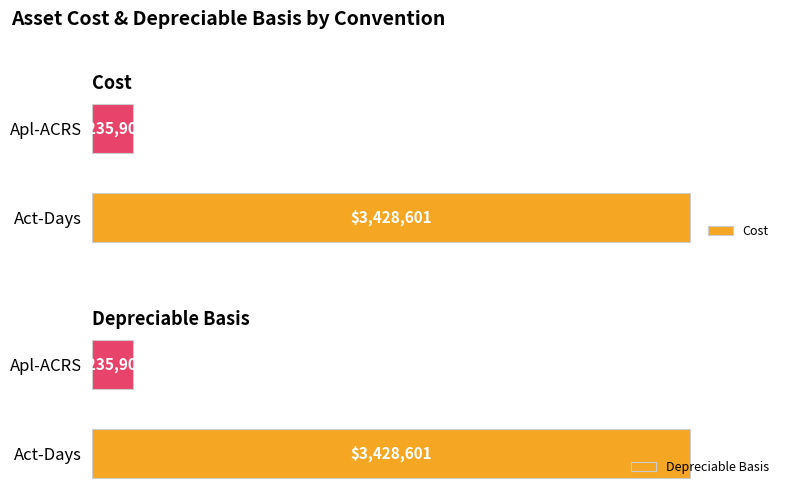

Which series changed the most between 0 and 1?

Cost